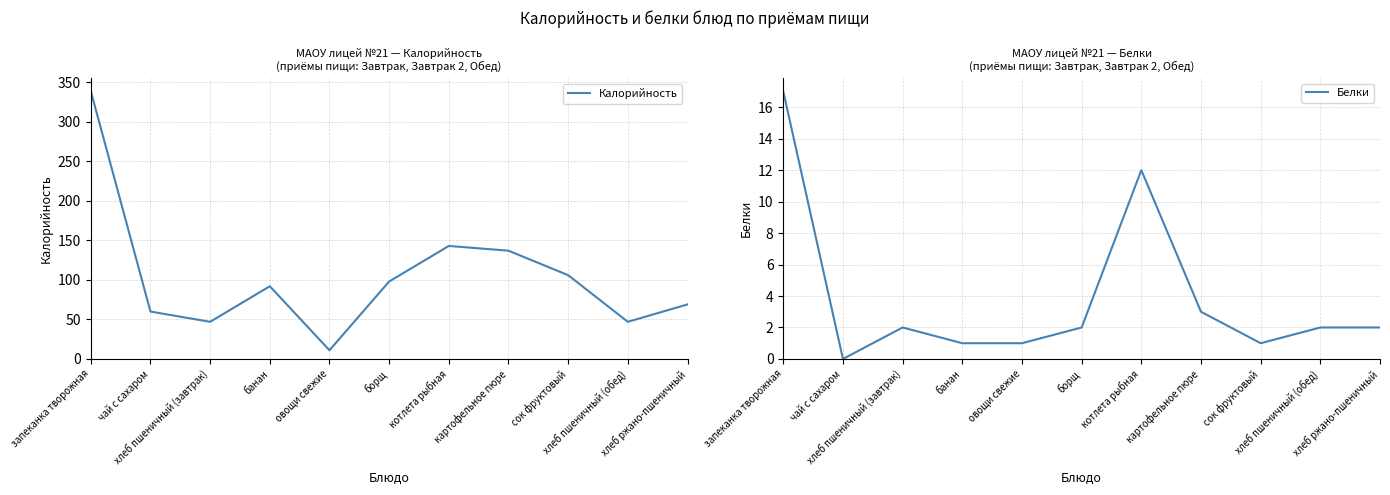

At how many categories does at least one series exceed 233?

1